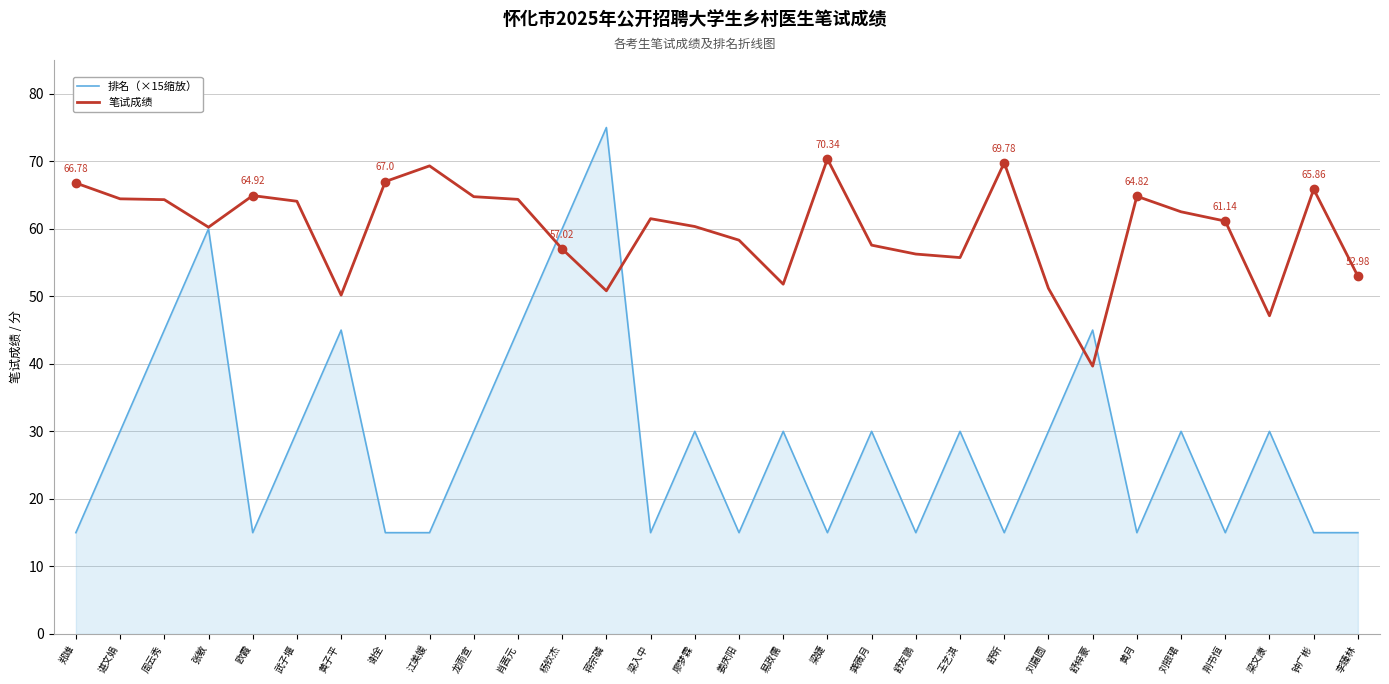

What is the total value across all series at 易政儒?

81.8